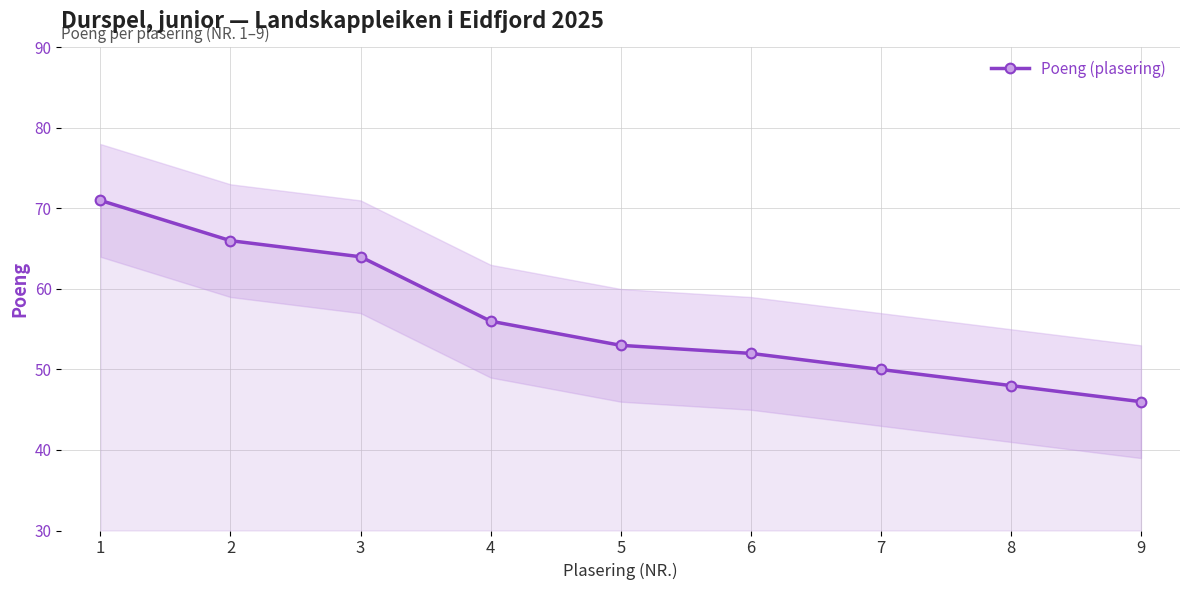

List the labels in order of value, largest first.

1, 2, 3, 4, 5, 6, 7, 8, 9